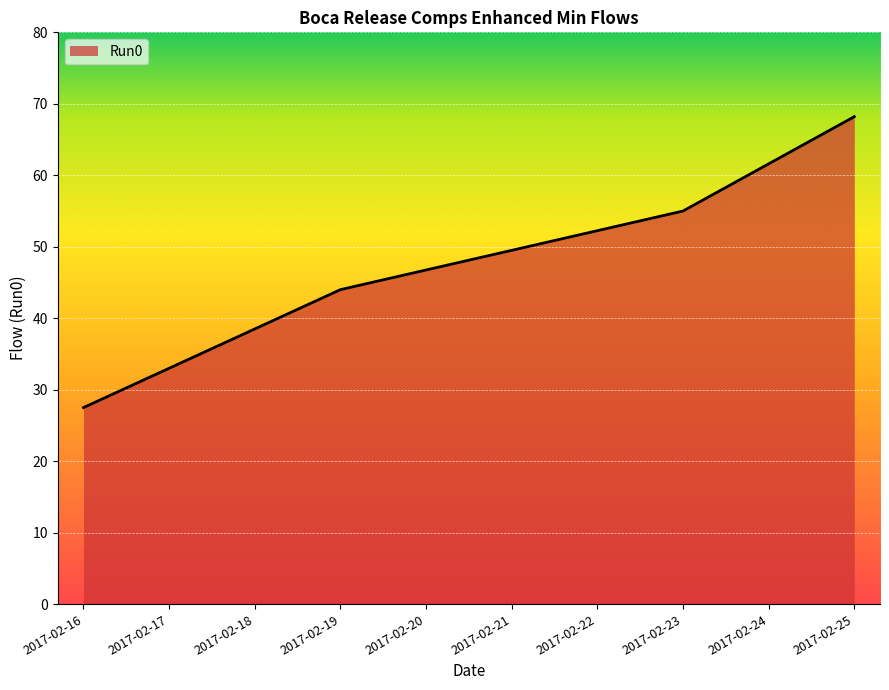

How many values are below 49?

5